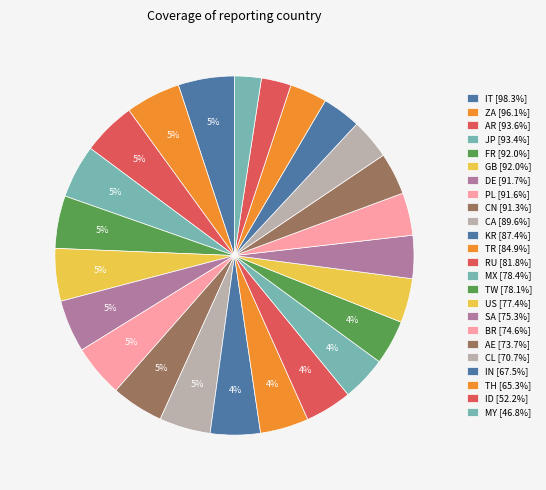

Is SA the majority of the pie?

No